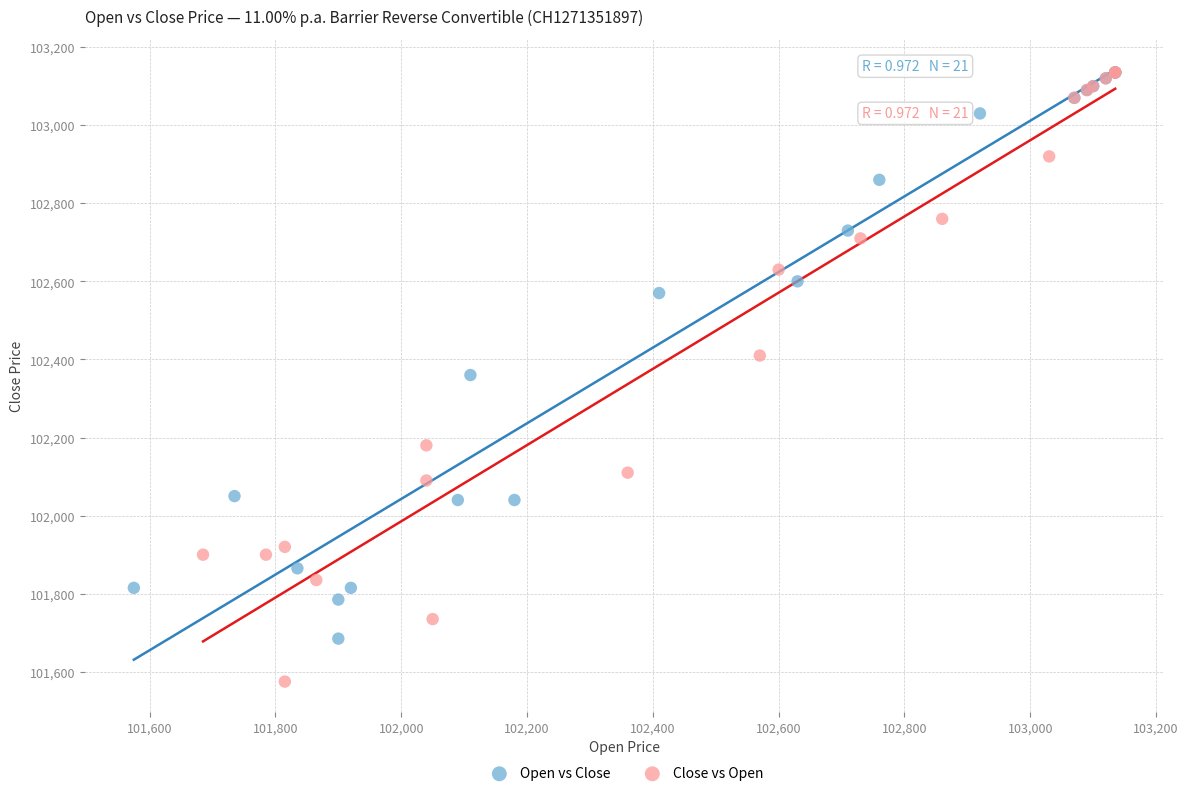

Which series has the widest spread of Y values?

Close vs Open